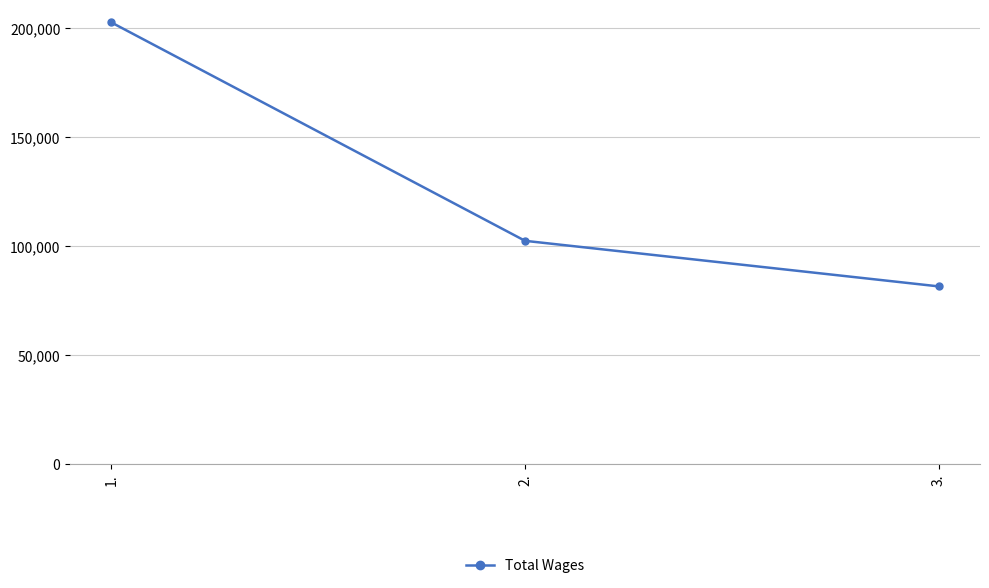

How many distinct data groups are displayed?

1